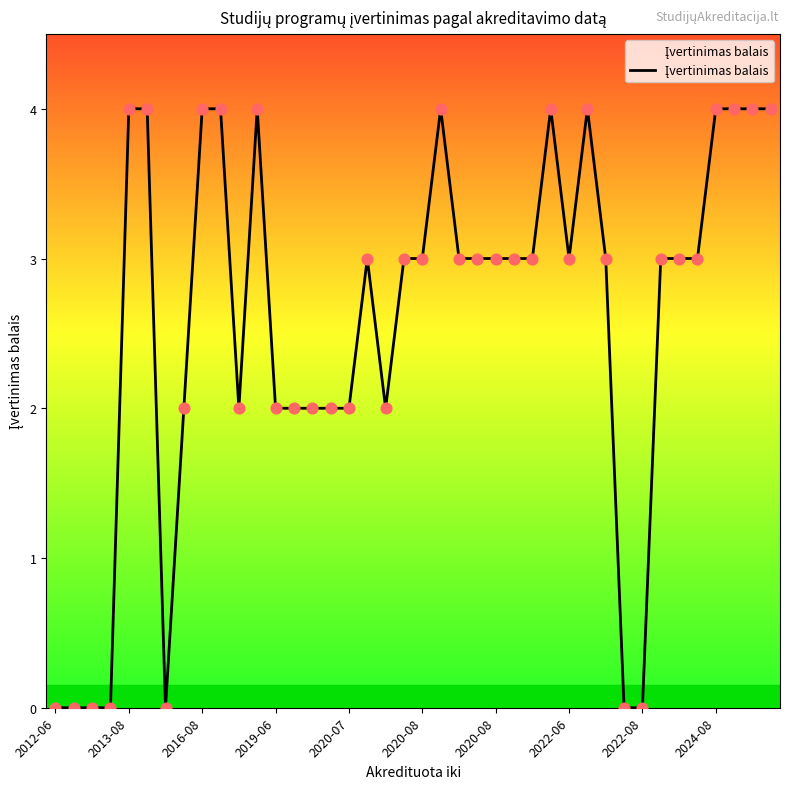

What is the maximum value shown in the chart?

4